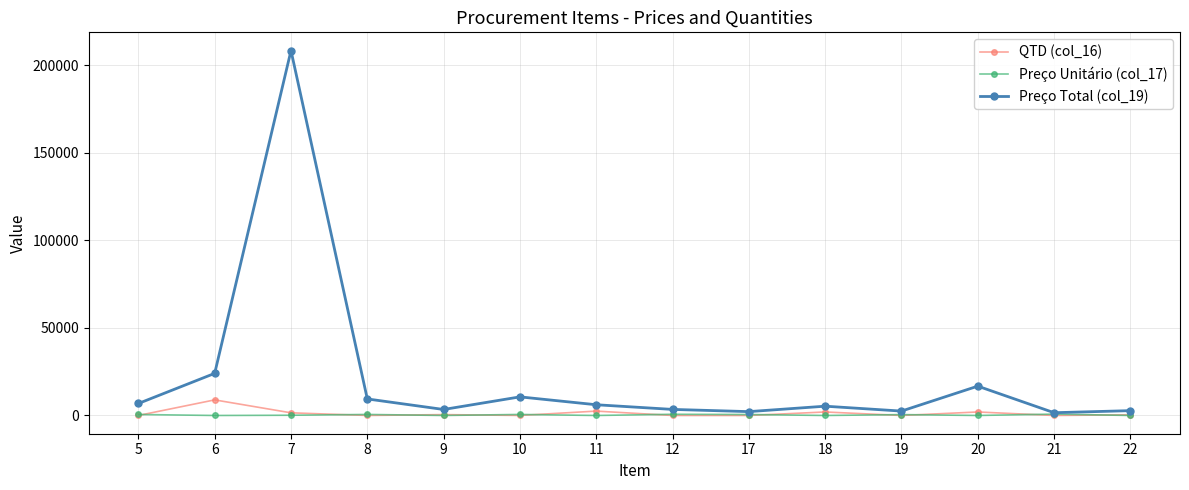

What is the maximum value shown in the chart?

208240.0